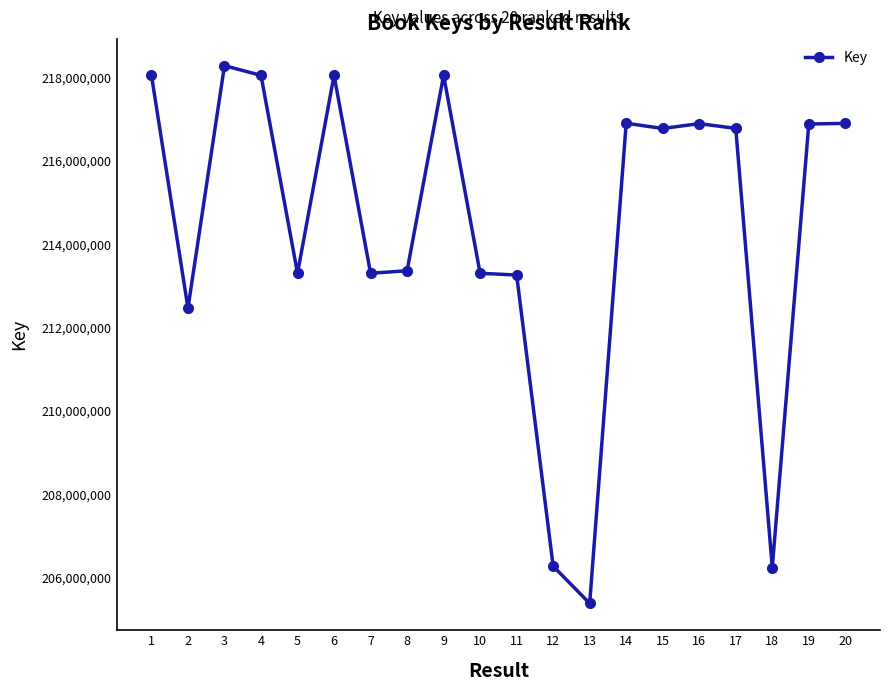

What is the maximum value shown in the chart?

218278755